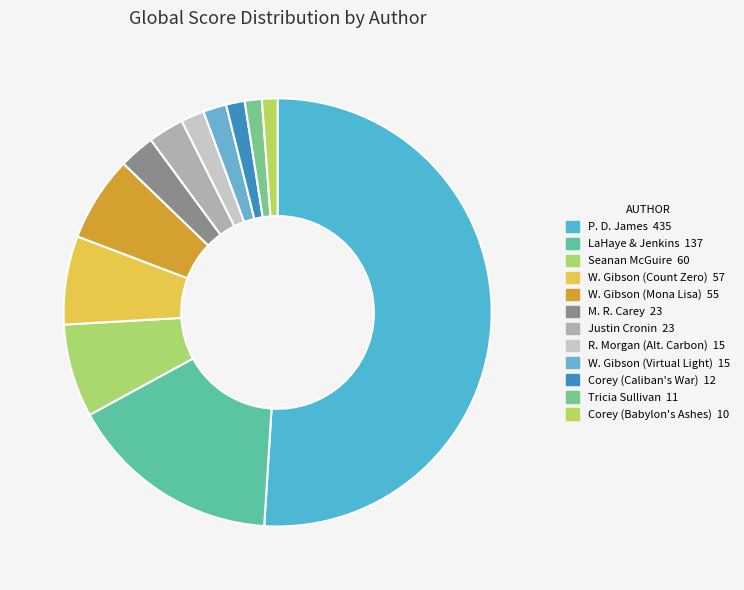

How many segments does this pie chart have?

12